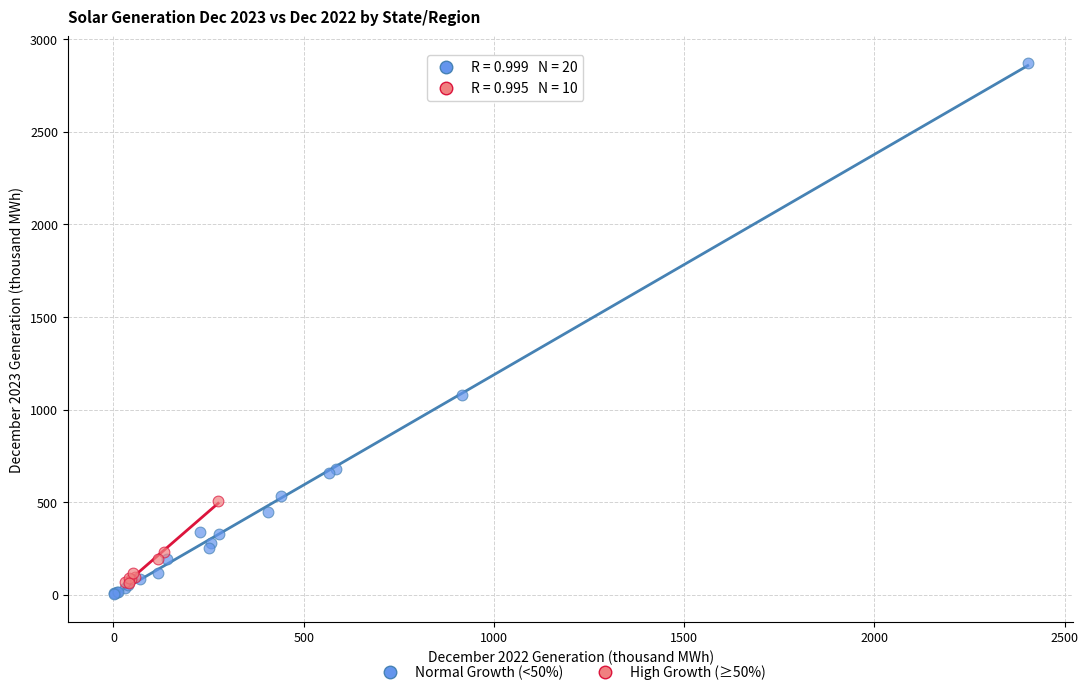

What are all the series names shown in the legend?

Normal Growth (<50%), High Growth (≥50%)